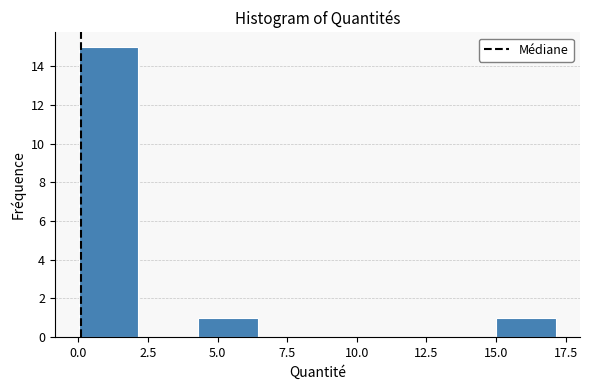

Reading left to right, list every bar in this chart as the range it spans on the x-axis followed by its height. Neither the bar edges nor the heights are printed on the chart, so give them approximately, as read against the axes.

0.0 to 2.0: 15
2.0 to 4.5: 0
4.5 to 6.5: 1
6.5 to 8.5: 0
8.5 to 10.5: 0
10.5 to 13.0: 0
13.0 to 15.0: 0
15.0 to 17.0: 1